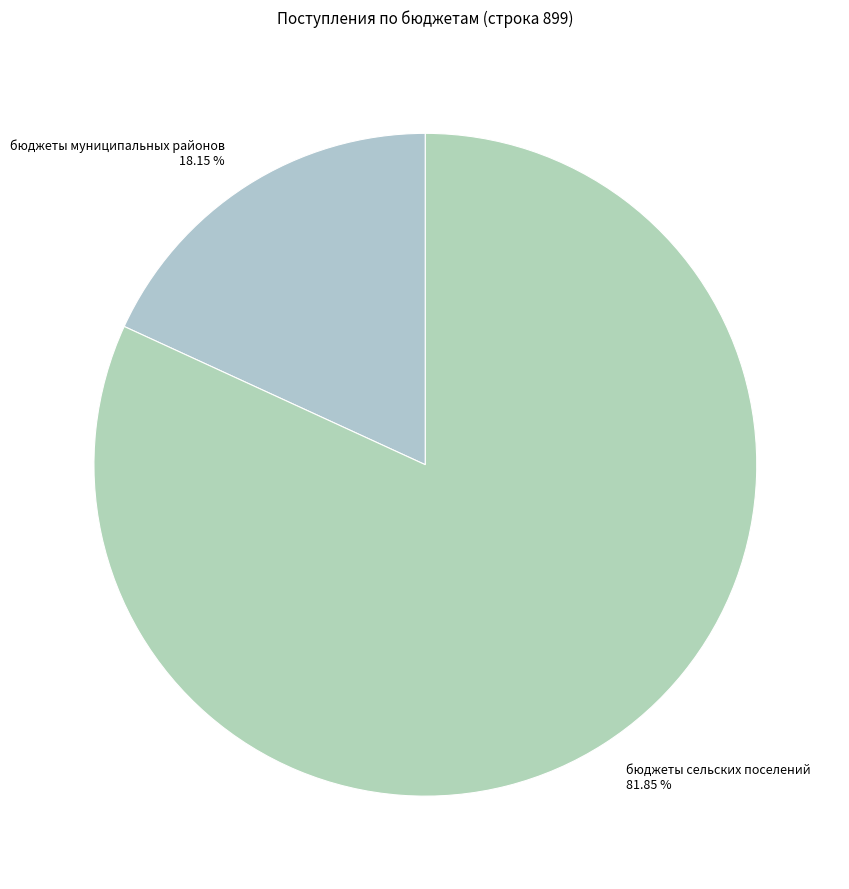

Which category has the smallest portion of the pie?

бюджеты муниципальных районов